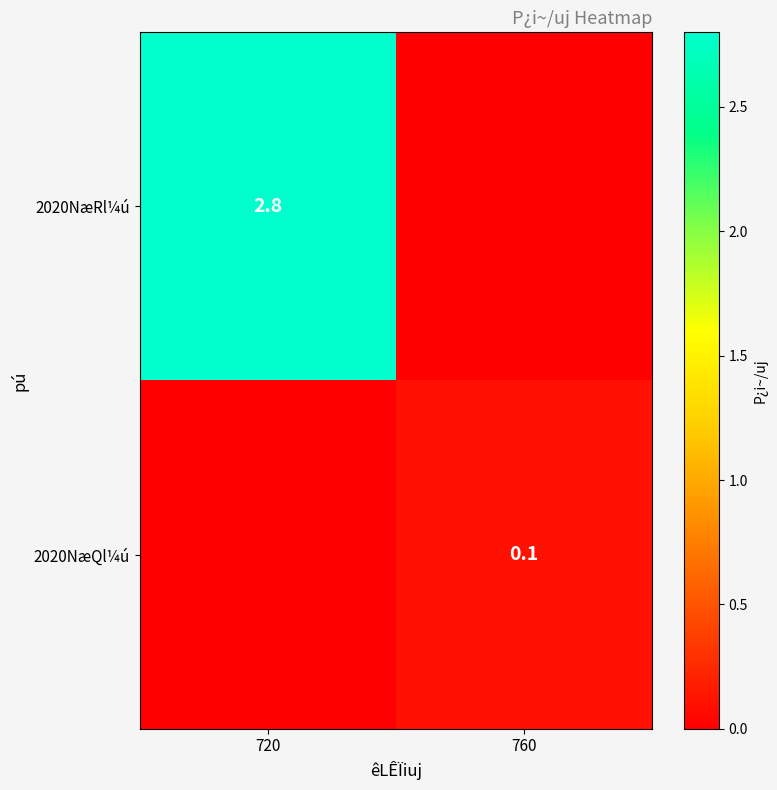

Is it true that 2020NæRl¼ú equals 2.8 at 720?

True